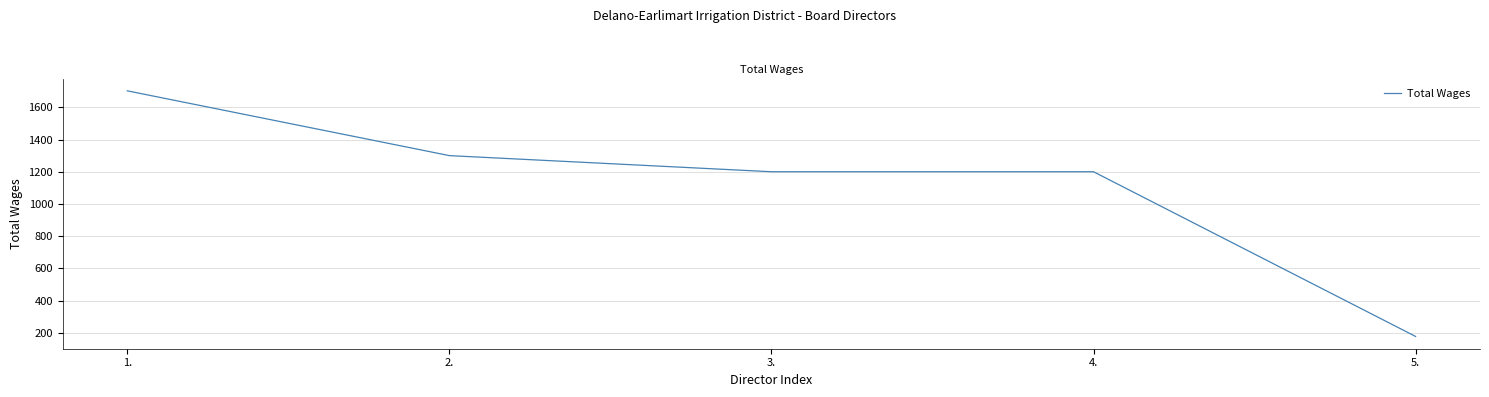

How many series are shown in this chart?

1